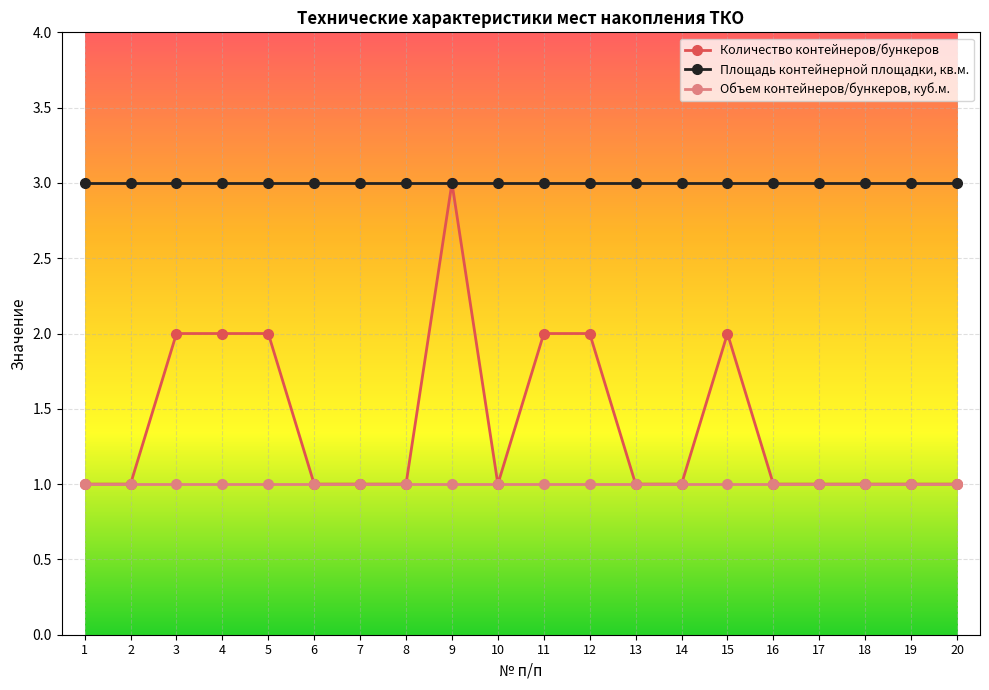

The value of Объем контейнеров/бункеров, куб.м. at 8 is 1. True or false?

True